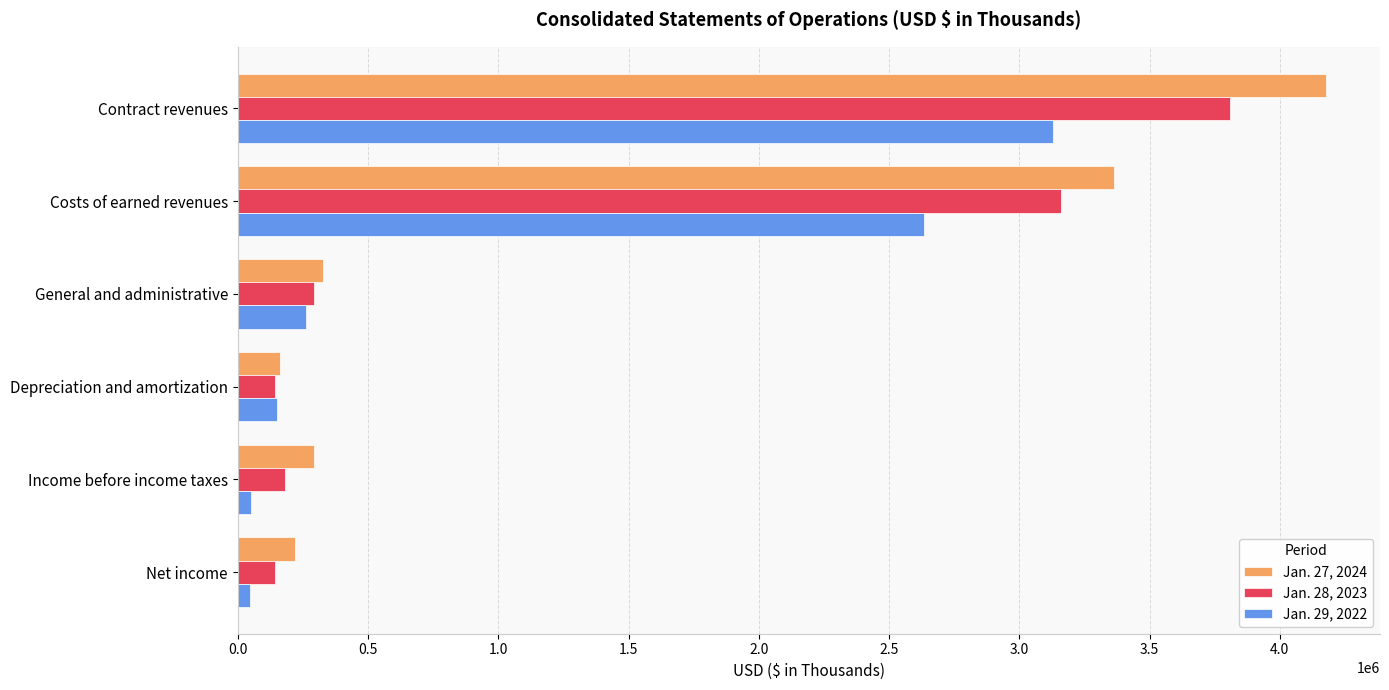

What are all the series names shown in the legend?

Jan. 27, 2024, Jan. 28, 2023, Jan. 29, 2022